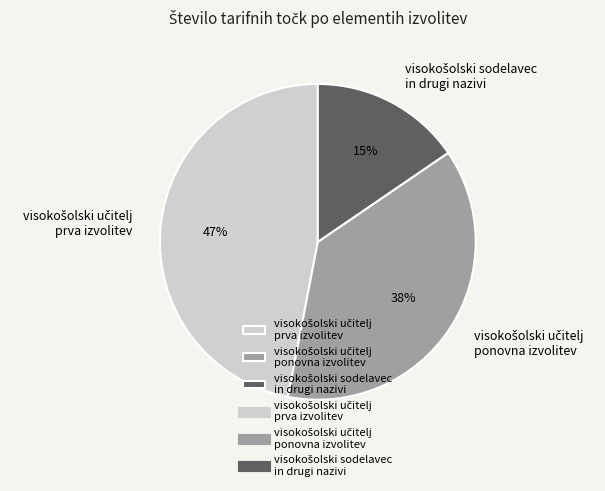

Is there any slice that represents more than half of the pie?

No